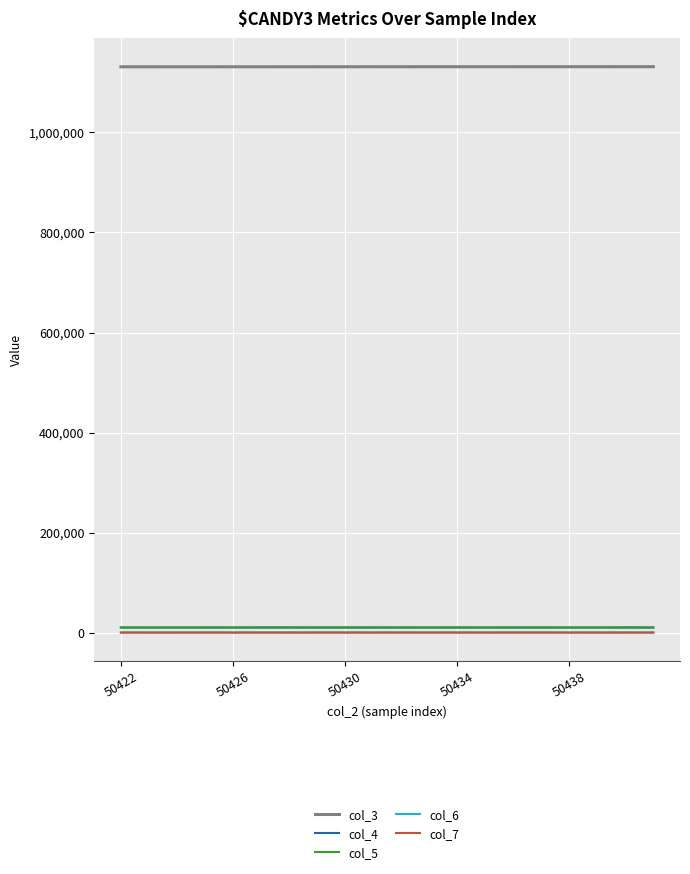

True or false: col_7 and col_3 intersect in this chart.

False